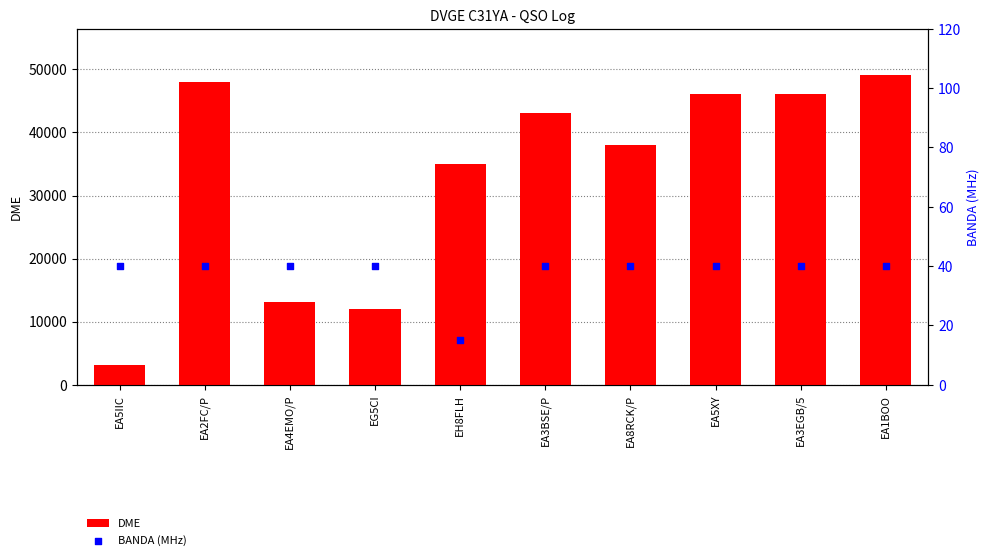

At how many categories does at least one series exceed 41092?

5